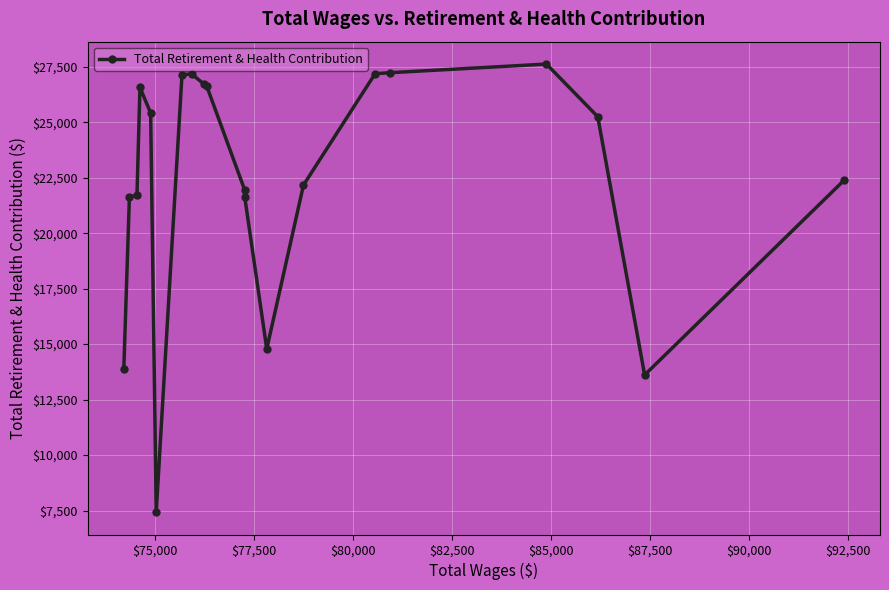

True or false: there are more than 1 points higher than both neighbors.

True